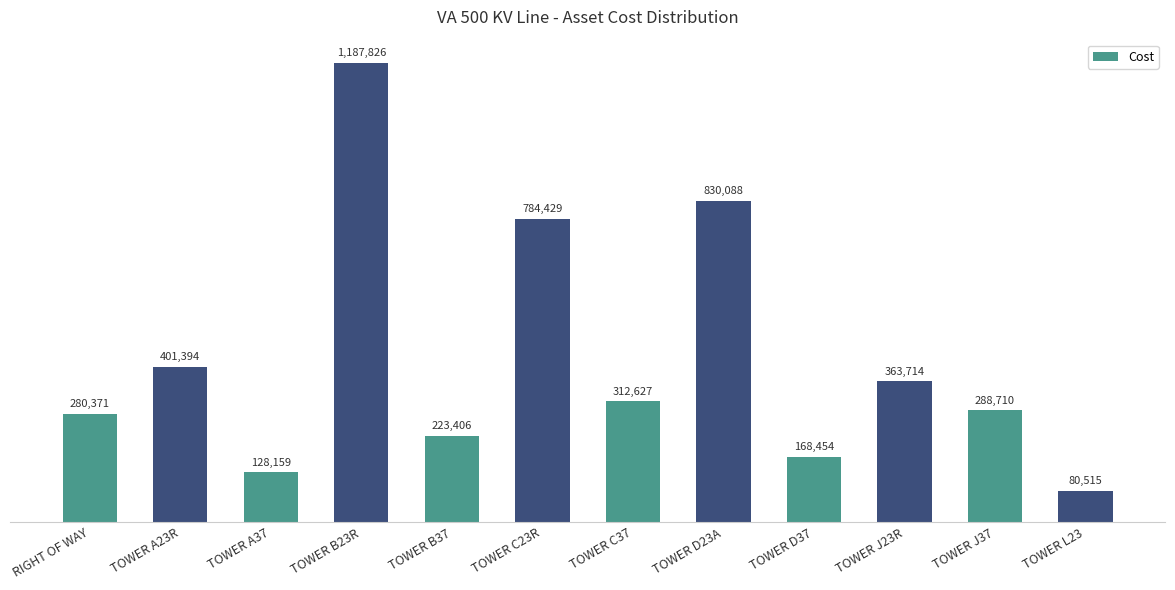

Reading left to right, transcribe all the data shown in this chart.

280370.8	401394.2	128159.4	1187826.0	223405.6	784428.8	312627.3	830088.1	168454.4	363713.8	288709.9	80515.4